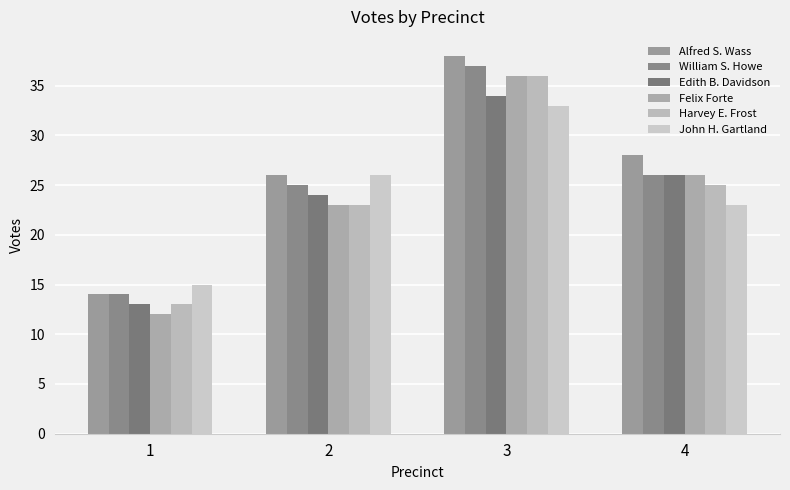

The Felix Forte series shows 13 at 2. True or false?

False